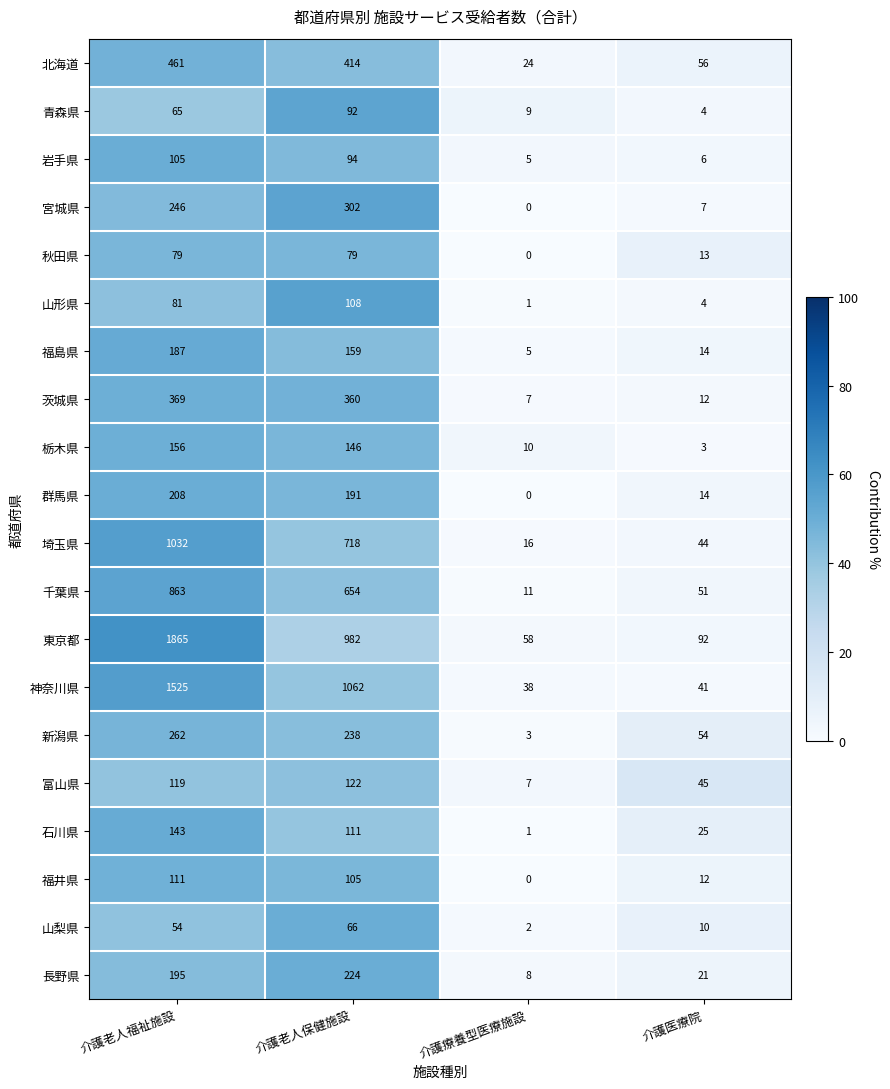

At 介護老人保健施設, list the series in order from smallest to largest.

山梨県, 秋田県, 青森県, 岩手県, 福井県, 山形県, 石川県, 富山県, 栃木県, 福島県, 群馬県, 長野県, 新潟県, 宮城県, 茨城県, 北海道, 千葉県, 埼玉県, 東京都, 神奈川県